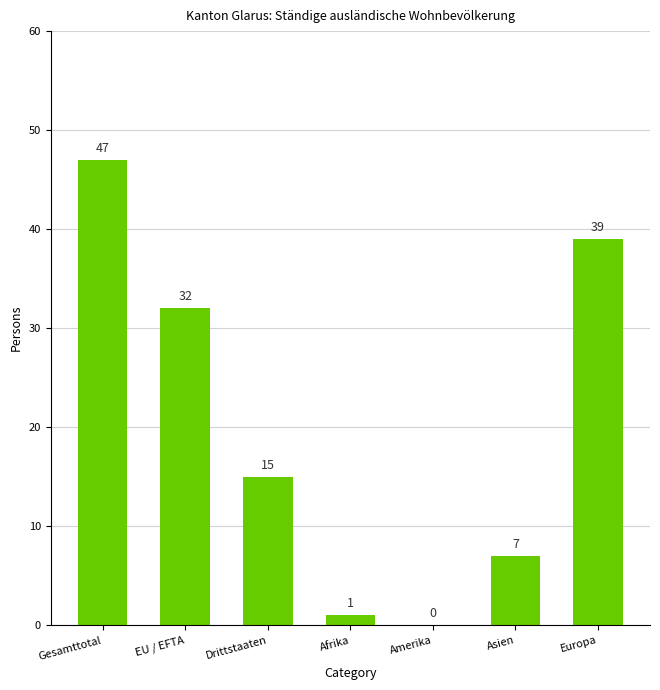

Where does the data first go above 15?

Gesamttotal